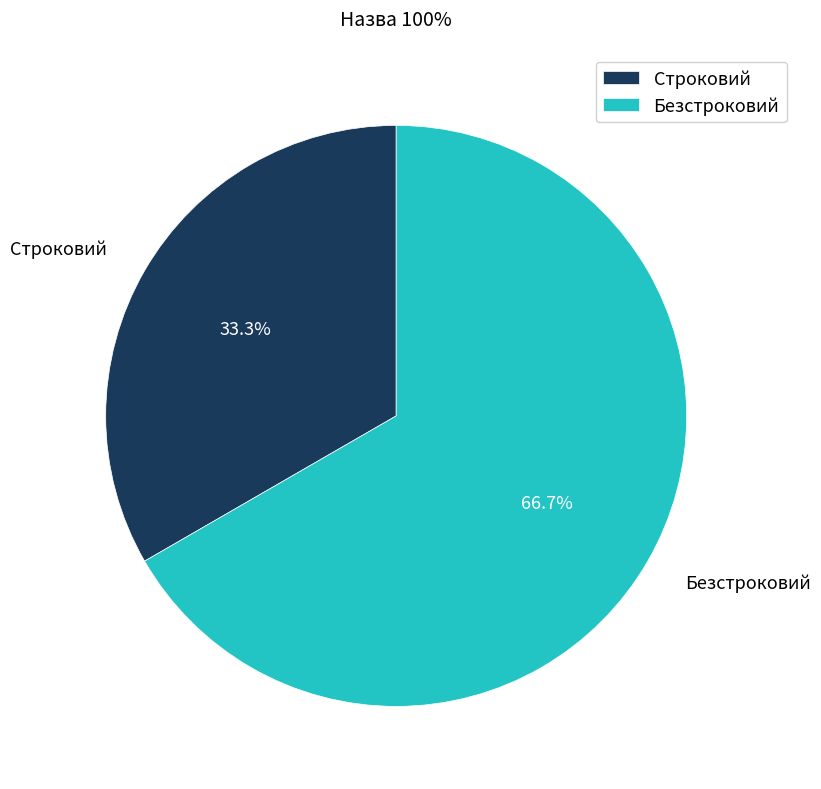

How much of the chart is everything except Строковий?

66.7%